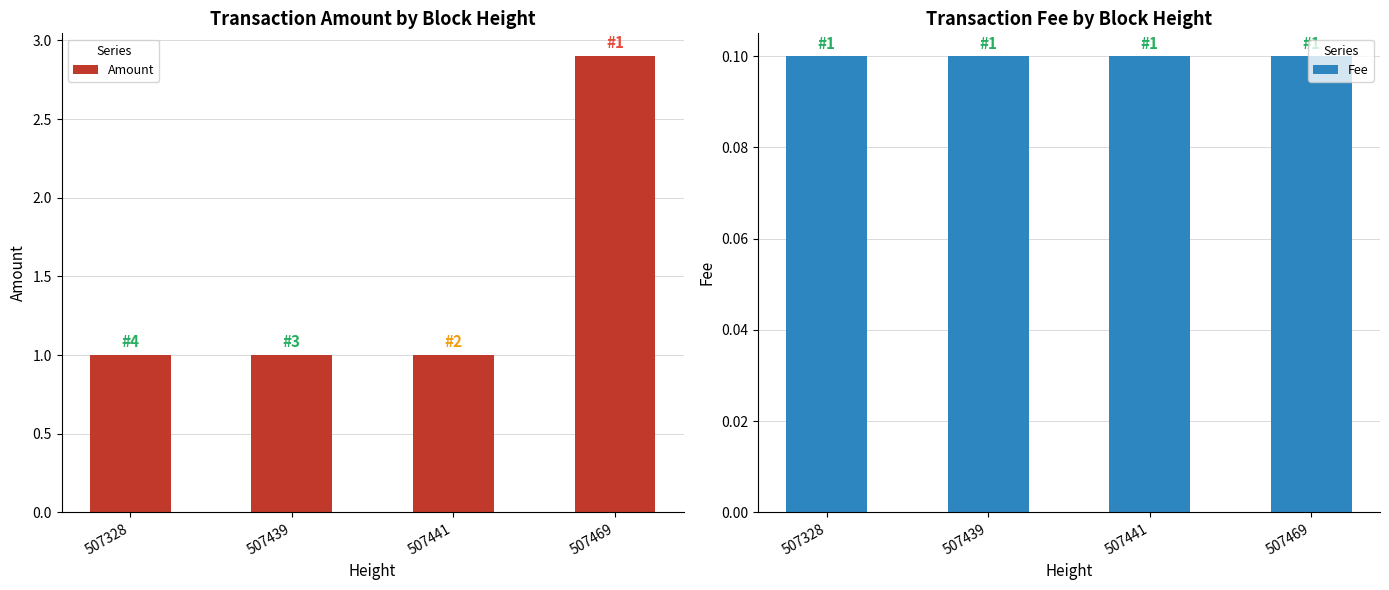

How many bars are there in total?

8